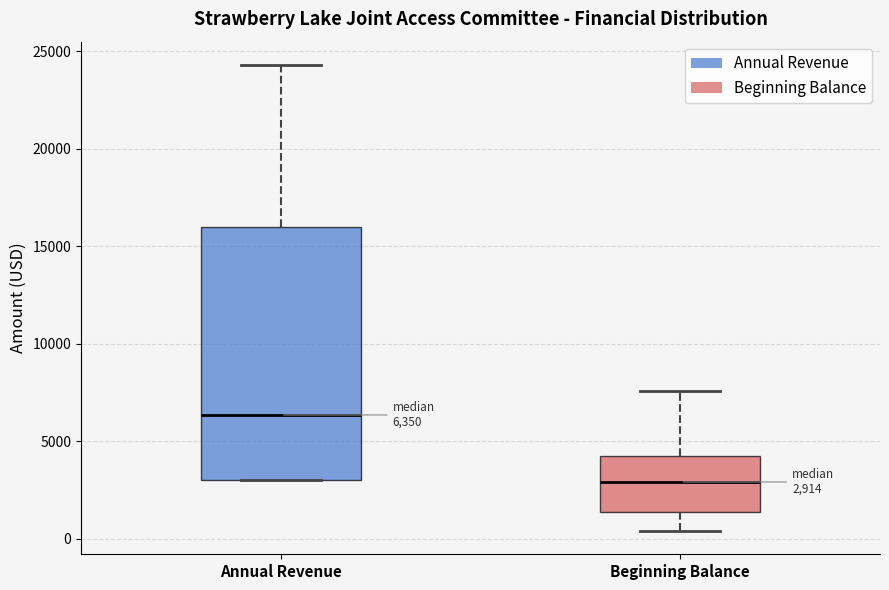

Which box is the tallest, from its lower edge to its upper edge?

Annual Revenue